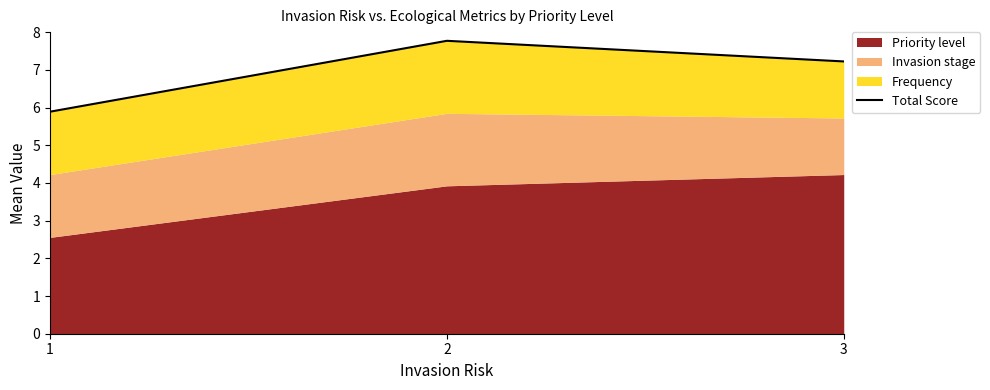

True or false: the data shows 7.8 at 2.

True